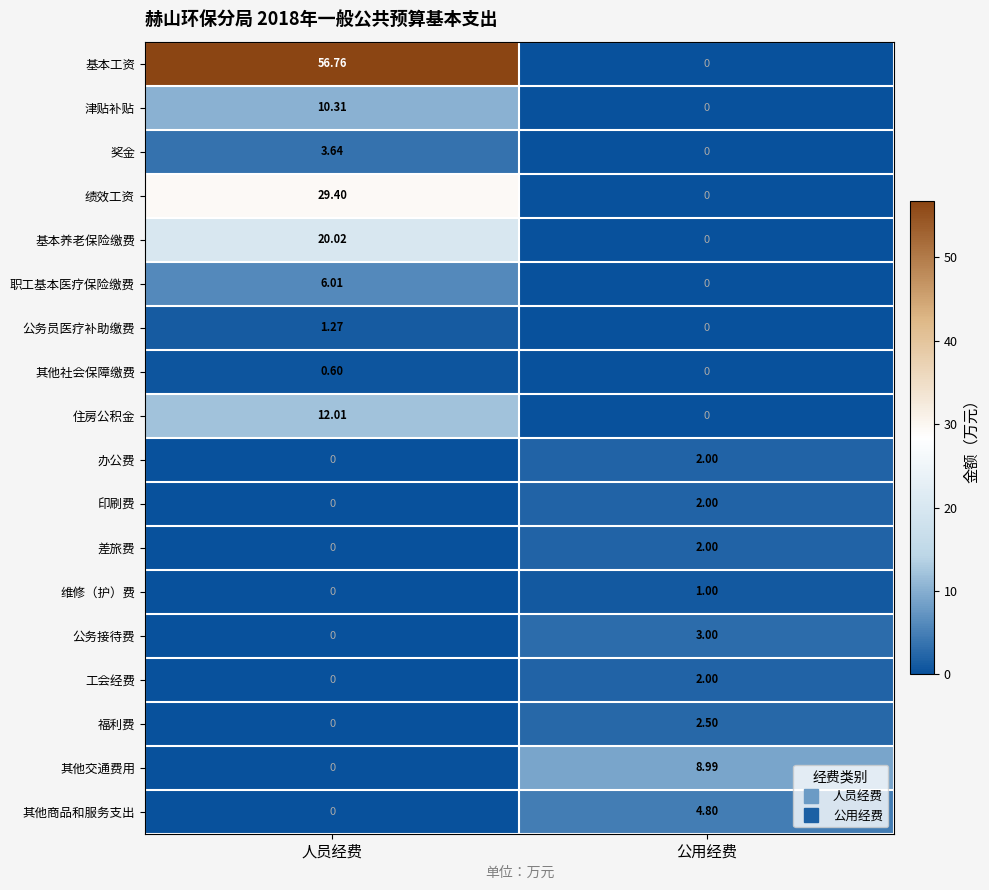

How many data points does each series have?

2